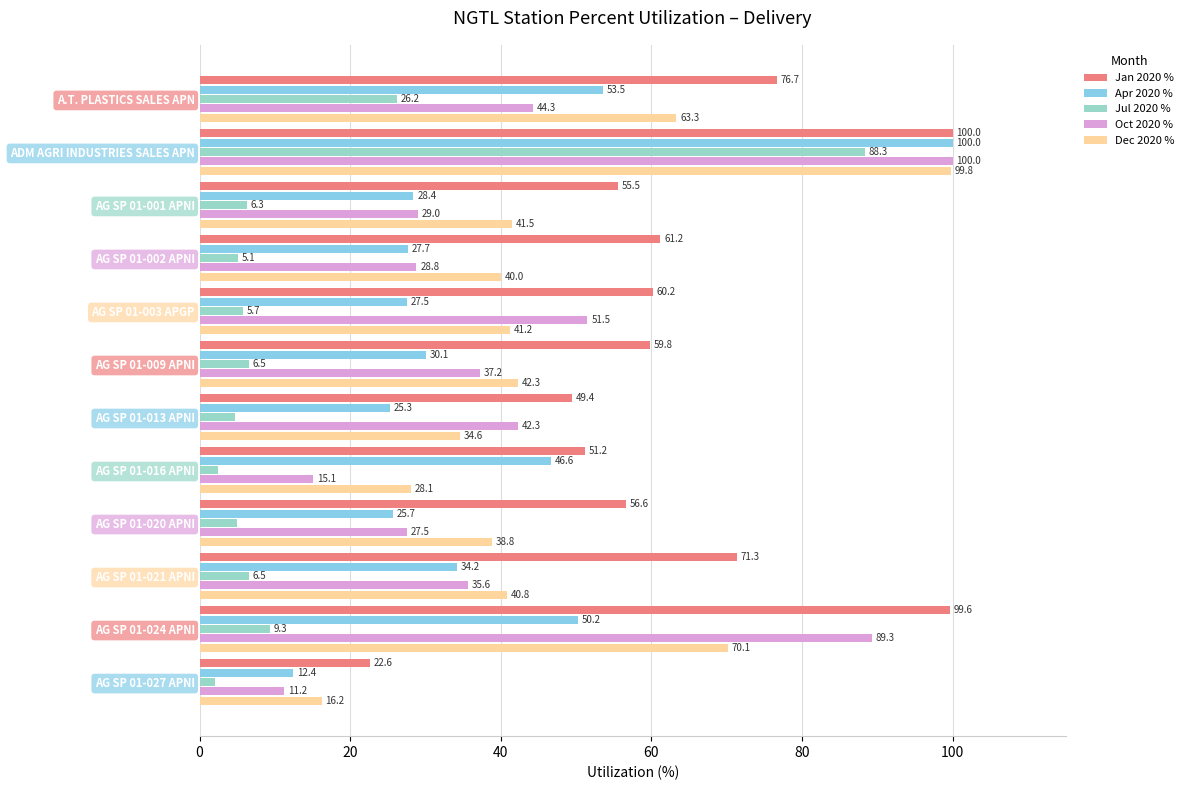

Is the value of Dec 2020 % at AG SP 01-016 APNI greater than the value of Jul 2020 % at AG SP 01-009 APNI?

Yes